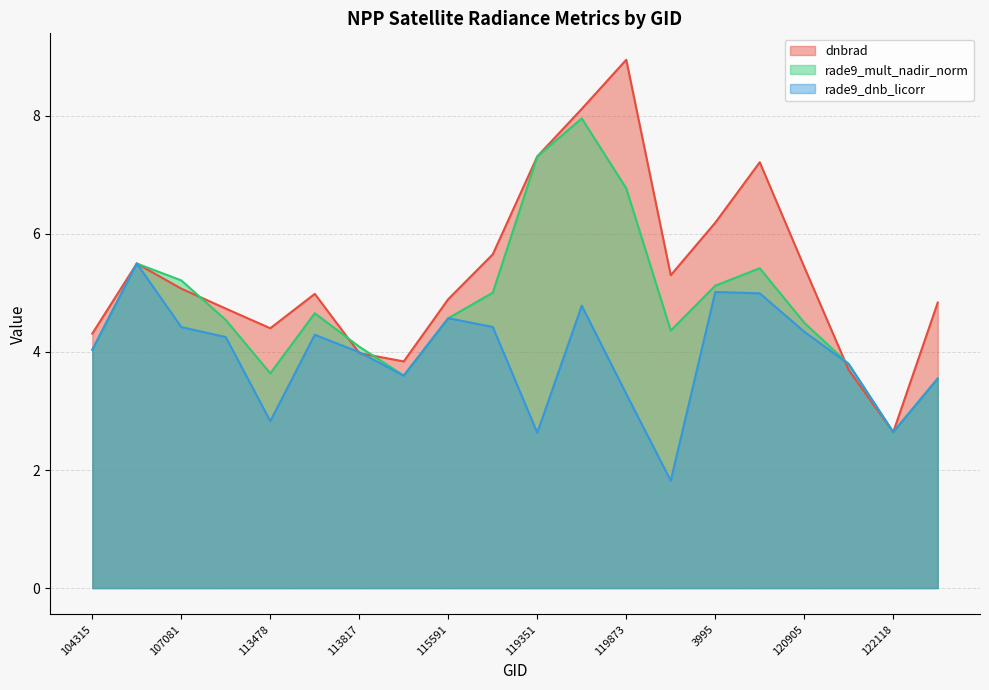

What are all the series names shown in the legend?

dnbrad, rade9_mult_nadir_norm, rade9_dnb_licorr